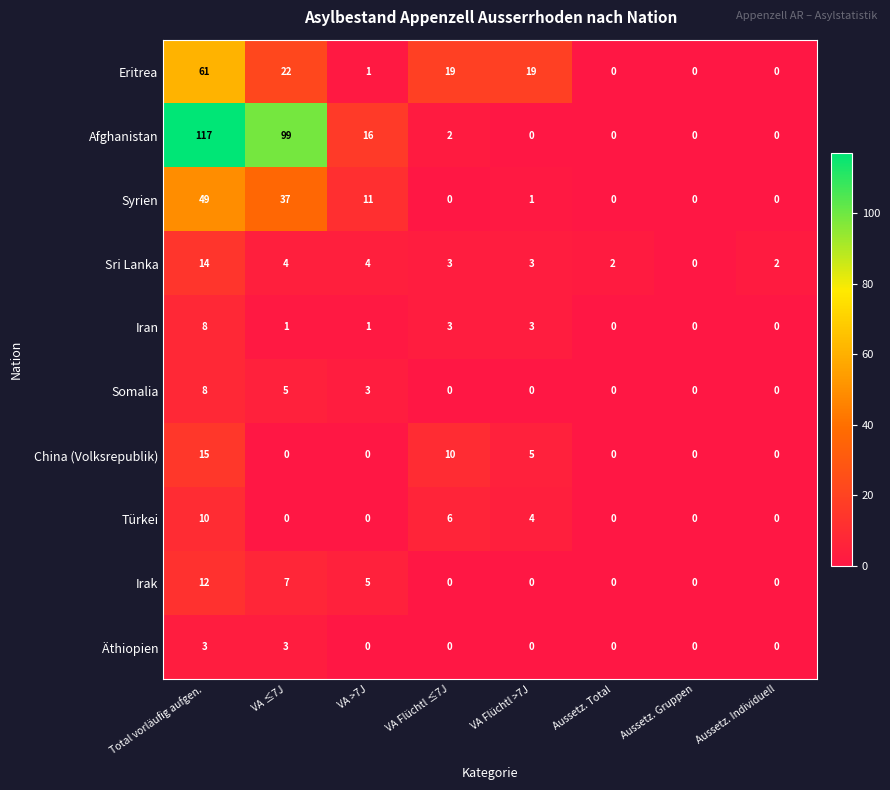

True or false: Türkei has a value of -6 at Aussetz. Total.

False